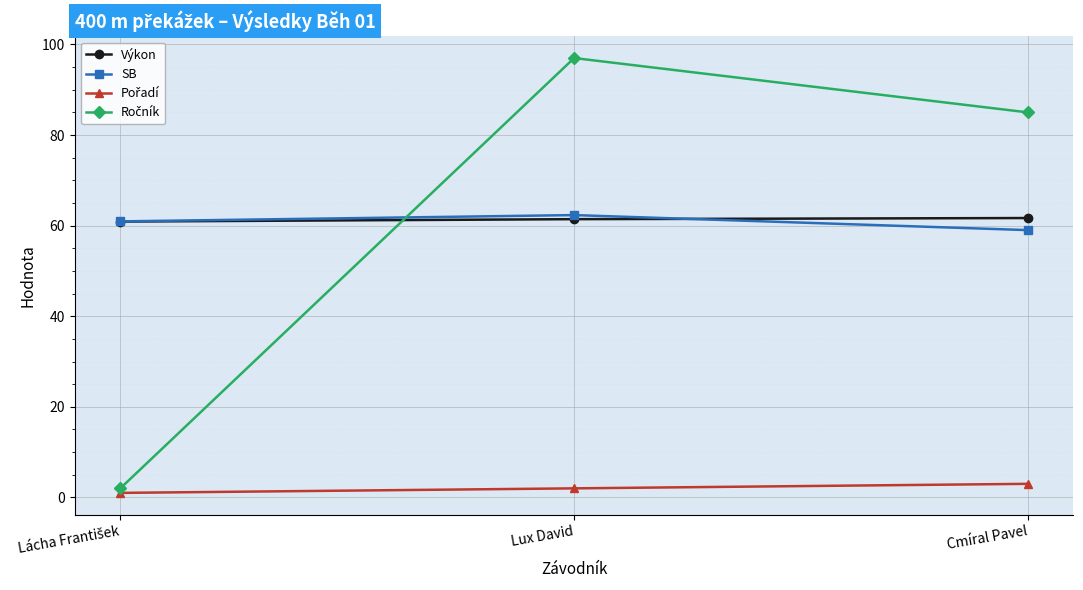

What is the label of the 3rd point from the left?

Cmíral Pavel